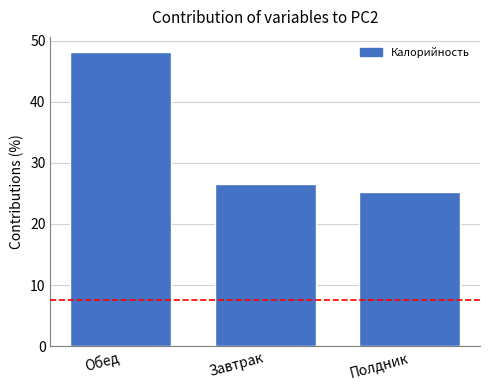

The value at Обед is 48.2. True or false?

True